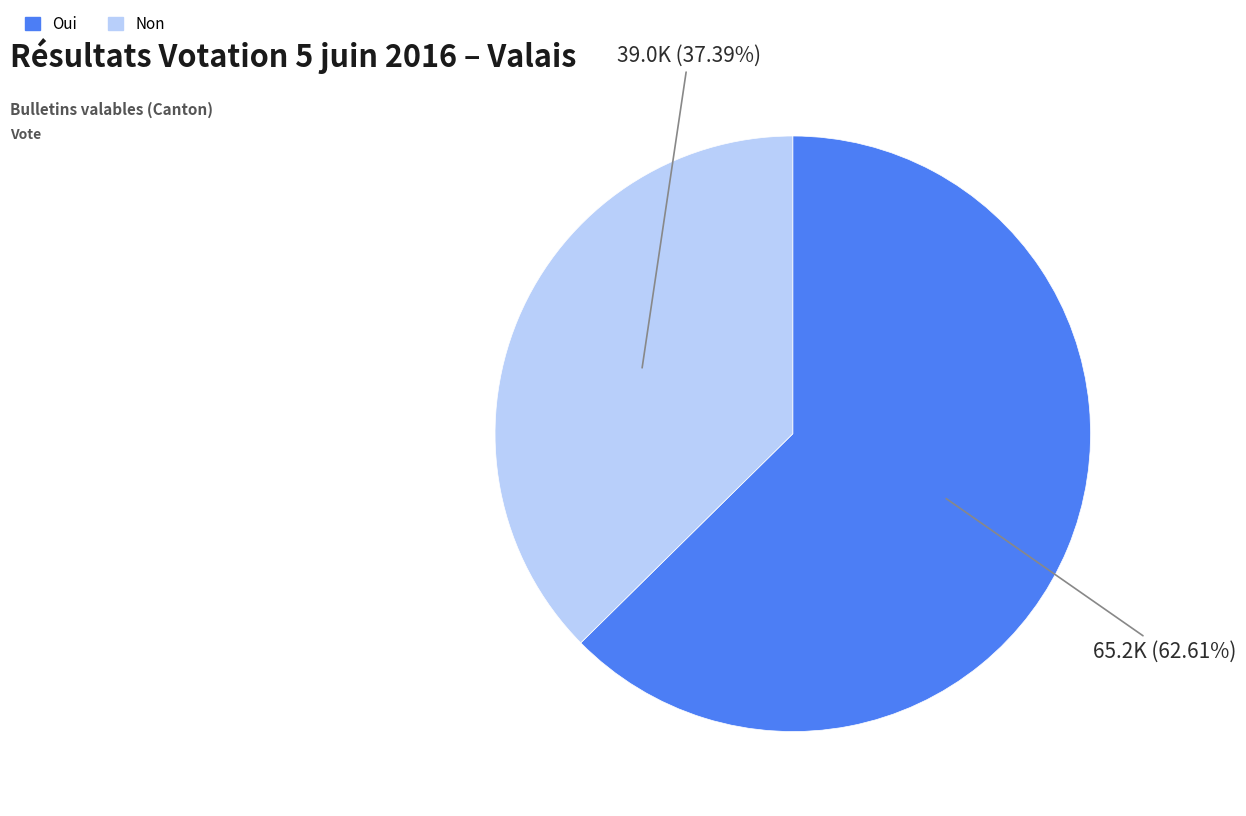

To the nearest percent, what portion does Non represent?

37%